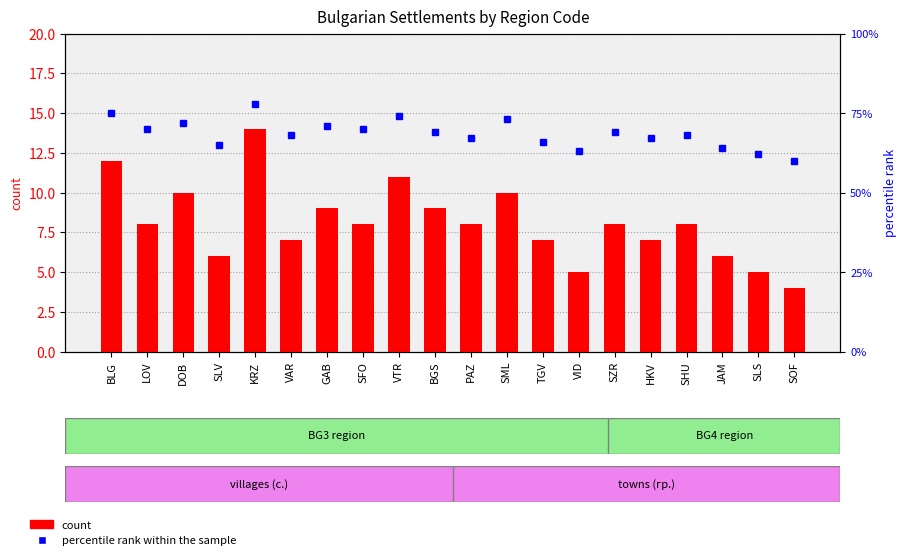

Between DOB and KRZ, which is larger?

KRZ